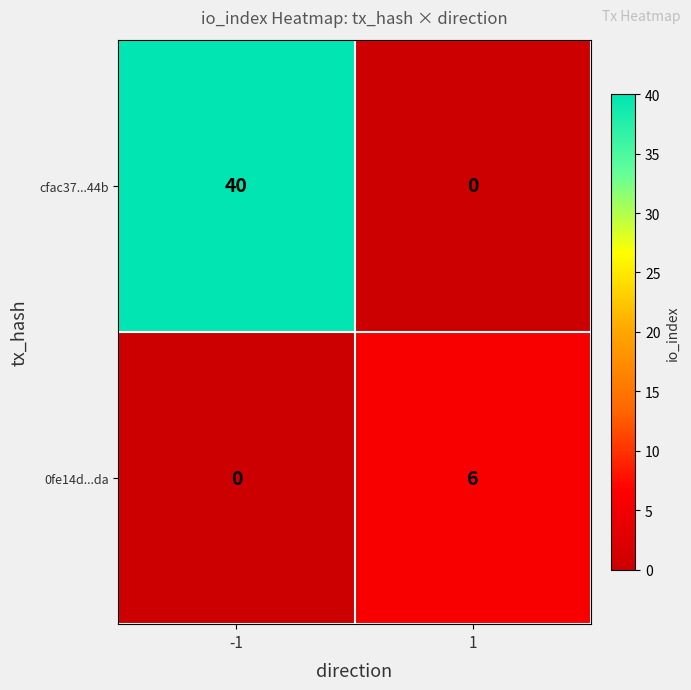

What is the difference between the 0fe14d...da values at 1 and -1?

6